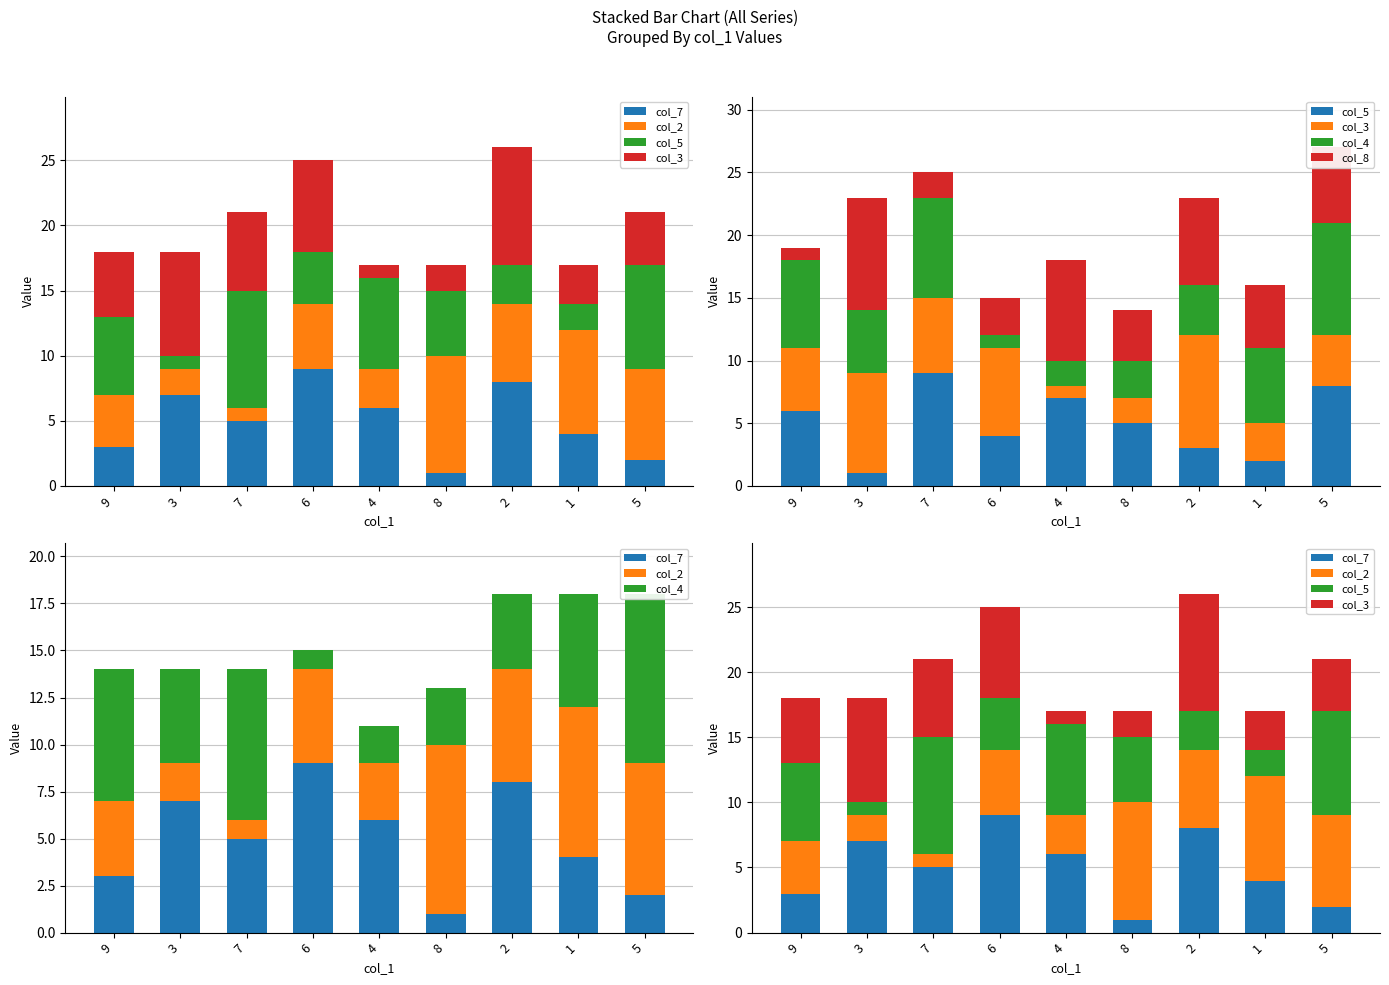

List the series in order of their peak value, highest first.

col_7, col_2, col_5, col_3, col_4, col_8